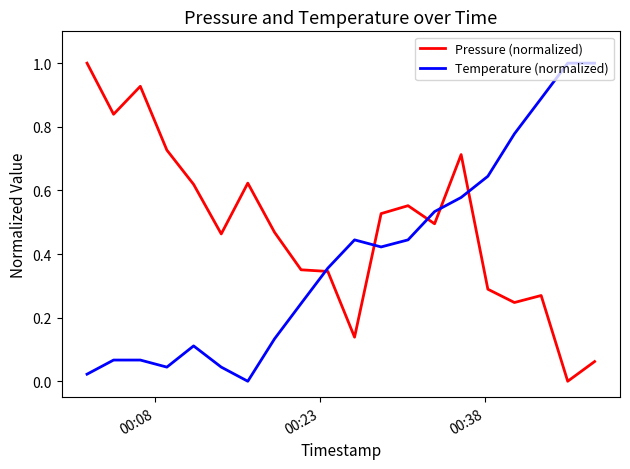

How many categories are shown in the chart?

20